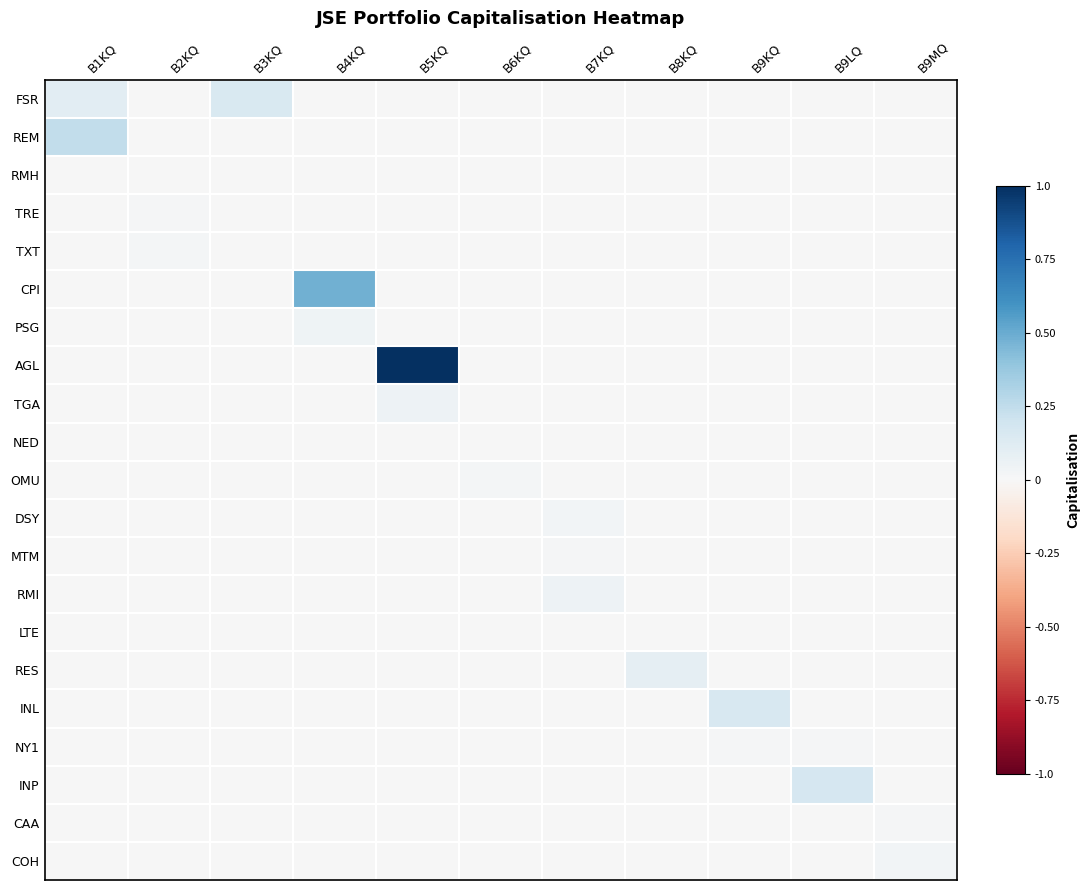

Between B9LQ and B4KQ, which is larger?

B9LQ